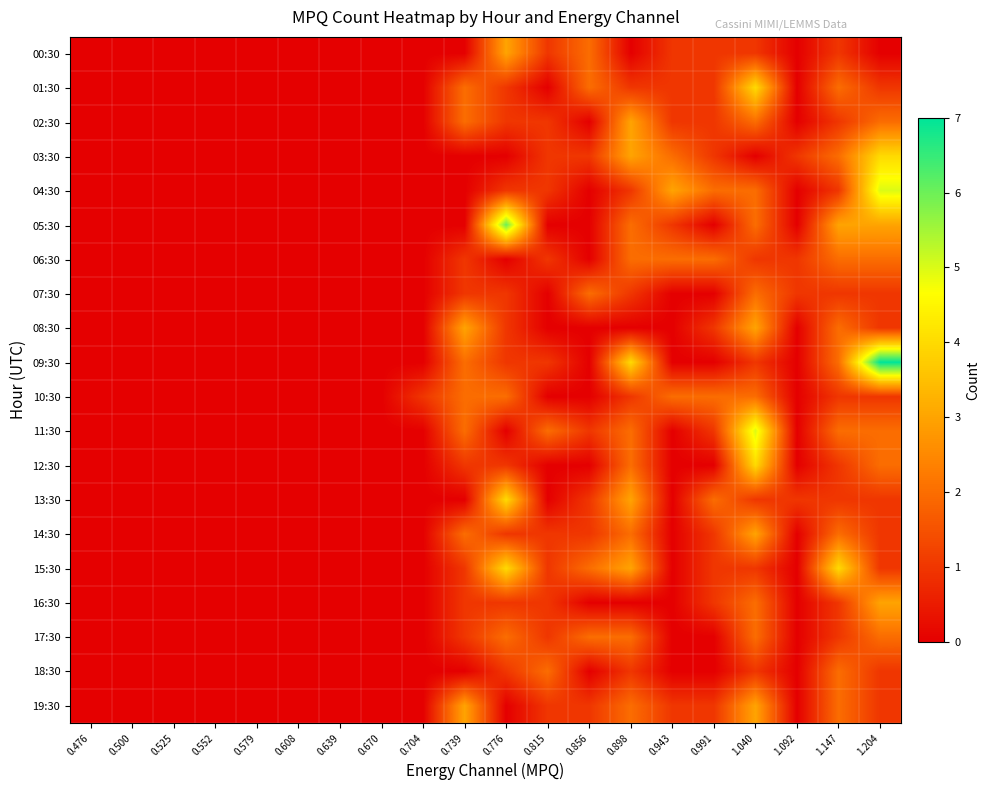

Reading left to right, extract all data points from this chart.

00:30: 0.476=0	0.500=0	0.525=0	0.552=0	0.579=0	0.608=0	0.639=0	0.670=0	0.704=0	0.739=0	0.776=3	0.815=1	0.856=2	0.898=0	0.943=1	0.991=1	1.040=1	1.092=0	1.147=1	1.204=0
01:30: 0.476=0	0.500=0	0.525=0	0.552=0	0.579=0	0.608=0	0.639=0	0.670=0	0.704=0	0.739=2	0.776=1	0.815=0	0.856=2	0.898=1	0.943=1	0.991=1	1.040=4	1.092=0	1.147=2	1.204=1
02:30: 0.476=0	0.500=0	0.525=0	0.552=0	0.579=0	0.608=0	0.639=0	0.670=0	0.704=0	0.739=2	0.776=1	0.815=1	0.856=0	0.898=3	0.943=1	0.991=1	1.040=2	1.092=0	1.147=1	1.204=2
03:30: 0.476=0	0.500=0	0.525=0	0.552=0	0.579=0	0.608=0	0.639=0	0.670=0	0.704=0	0.739=0	0.776=0	0.815=1	0.856=1	0.898=3	0.943=2	0.991=1	1.040=0	1.092=1	1.147=2	1.204=4
04:30: 0.476=0	0.500=0	0.525=0	0.552=0	0.579=0	0.608=0	0.639=0	0.670=0	0.704=0	0.739=0	0.776=1	0.815=1	0.856=0	0.898=1	0.943=3	0.991=2	1.040=2	1.092=0	1.147=1	1.204=5
05:30: 0.476=0	0.500=0	0.525=0	0.552=0	0.579=0	0.608=0	0.639=0	0.670=0	0.704=0	0.739=0	0.776=6	0.815=0	0.856=0	0.898=2	0.943=1	0.991=0	1.040=2	1.092=0	1.147=3	1.204=3
06:30: 0.476=0	0.500=0	0.525=0	0.552=0	0.579=0	0.608=0	0.639=0	0.670=0	0.704=0	0.739=1	0.776=0	0.815=1	0.856=0	0.898=2	0.943=2	0.991=2	1.040=1	1.092=1	1.147=2	1.204=2
07:30: 0.476=0	0.500=0	0.525=0	0.552=0	0.579=0	0.608=0	0.639=0	0.670=0	0.704=0	0.739=1	0.776=1	0.815=0	0.856=2	0.898=1	0.943=0	0.991=0	1.040=2	1.092=1	1.147=1	1.204=1
08:30: 0.476=0	0.500=0	0.525=0	0.552=0	0.579=0	0.608=0	0.639=0	0.670=0	0.704=0	0.739=3	0.776=1	0.815=0	0.856=0	0.898=0	0.943=0	0.991=1	1.040=3	1.092=0	1.147=2	1.204=1
09:30: 0.476=0	0.500=0	0.525=0	0.552=0	0.579=0	0.608=0	0.639=0	0.670=0	0.704=0	0.739=2	0.776=1	0.815=1	0.856=0	0.898=4	0.943=0	0.991=0	1.040=1	1.092=0	1.147=2	1.204=7
10:30: 0.476=0	0.500=0	0.525=0	0.552=0	0.579=0	0.608=0	0.639=0	0.670=0	0.704=1	0.739=2	0.776=2	0.815=0	0.856=0	0.898=1	0.943=2	0.991=2	1.040=2	1.092=0	1.147=1	1.204=1
11:30: 0.476=0	0.500=0	0.525=0	0.552=0	0.579=0	0.608=0	0.639=0	0.670=0	0.704=0	0.739=2	0.776=0	0.815=2	0.856=1	0.898=2	0.943=0	0.991=1	1.040=5	1.092=0	1.147=2	1.204=2
12:30: 0.476=0	0.500=0	0.525=0	0.552=0	0.579=0	0.608=0	0.639=0	0.670=0	0.704=0	0.739=1	0.776=1	0.815=0	0.856=0	0.898=2	0.943=0	0.991=0	1.040=4	1.092=0	1.147=1	1.204=2
13:30: 0.476=0	0.500=0	0.525=0	0.552=0	0.579=0	0.608=0	0.639=0	0.670=0	0.704=0	0.739=0	0.776=4	0.815=0	0.856=1	0.898=3	0.943=0	0.991=2	1.040=1	1.092=1	1.147=1	1.204=1
14:30: 0.476=0	0.500=0	0.525=0	0.552=0	0.579=0	0.608=0	0.639=0	0.670=0	0.704=0	0.739=2	0.776=1	0.815=1	0.856=1	0.898=2	0.943=0	0.991=1	1.040=3	1.092=0	1.147=2	1.204=1
15:30: 0.476=0	0.500=0	0.525=0	0.552=0	0.579=0	0.608=0	0.639=0	0.670=0	0.704=0	0.739=1	0.776=4	0.815=1	0.856=2	0.898=3	0.943=0	0.991=1	1.040=1	1.092=0	1.147=4	1.204=1
16:30: 0.476=0	0.500=0	0.525=0	0.552=0	0.579=0	0.608=0	0.639=0	0.670=0	0.704=0	0.739=1	0.776=1	0.815=1	0.856=0	0.898=0	0.943=0	0.991=1	1.040=2	1.092=0	1.147=1	1.204=3
17:30: 0.476=0	0.500=0	0.525=0	0.552=0	0.579=0	0.608=0	0.639=0	0.670=0	0.704=0	0.739=1	0.776=2	0.815=1	0.856=2	0.898=2	0.943=0	0.991=0	1.040=2	1.092=0	1.147=1	1.204=2
18:30: 0.476=0	0.500=0	0.525=0	0.552=0	0.579=0	0.608=0	0.639=0	0.670=0	0.704=0	0.739=0	0.776=1	0.815=2	0.856=0	0.898=1	0.943=0	0.991=0	1.040=1	1.092=0	1.147=2	1.204=1
19:30: 0.476=0	0.500=0	0.525=0	0.552=0	0.579=0	0.608=0	0.639=0	0.670=0	0.704=0	0.739=3	0.776=0	0.815=1	0.856=1	0.898=2	0.943=1	0.991=1	1.040=3	1.092=0	1.147=2	1.204=1